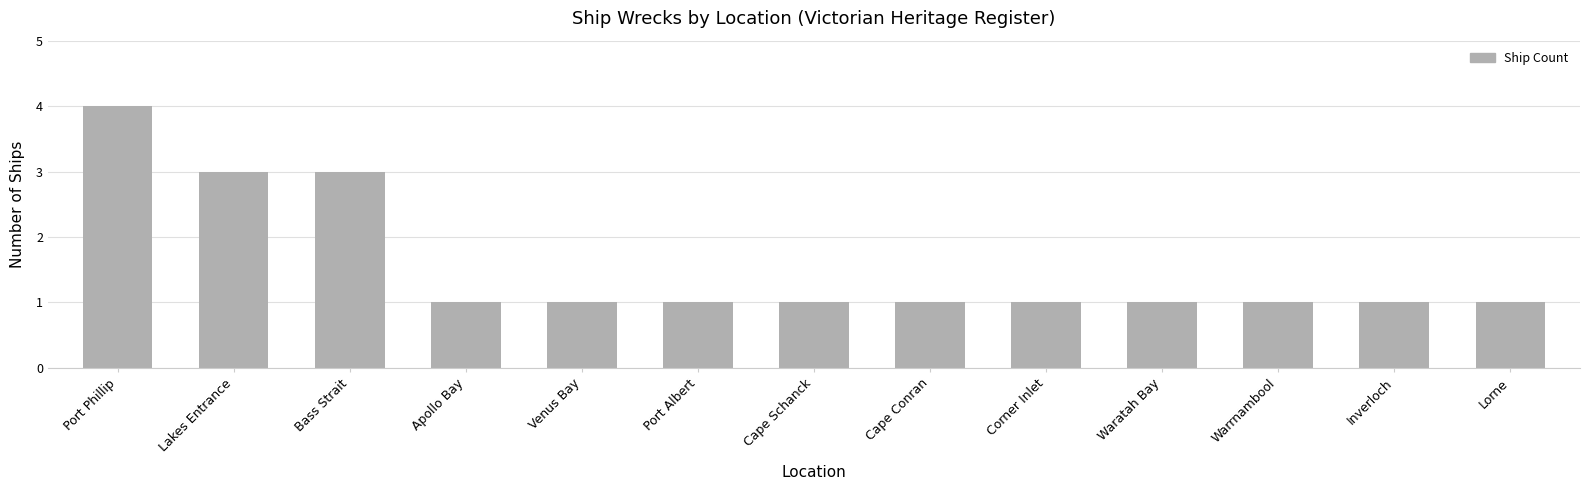

What is the maximum value shown in the chart?

4